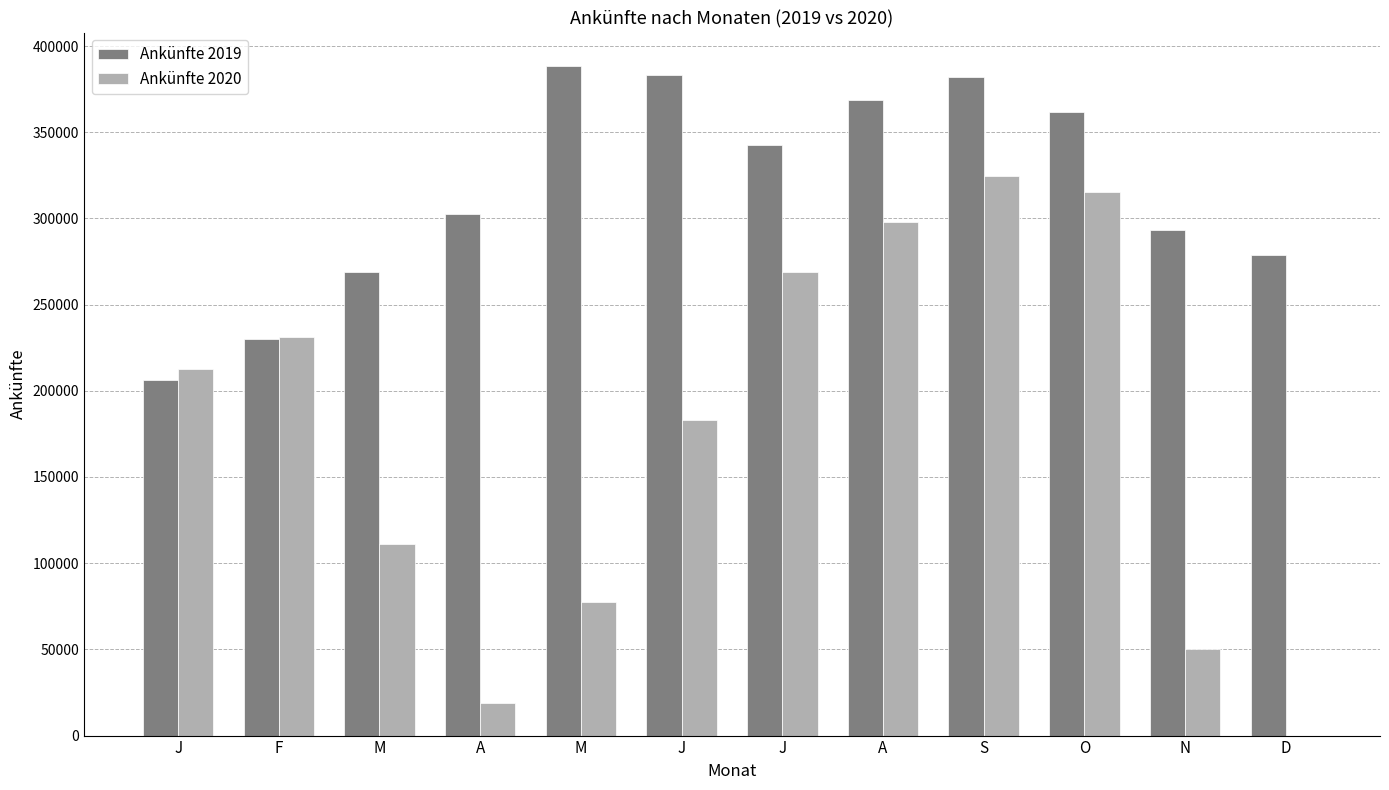

How many groups of bars are there?

12